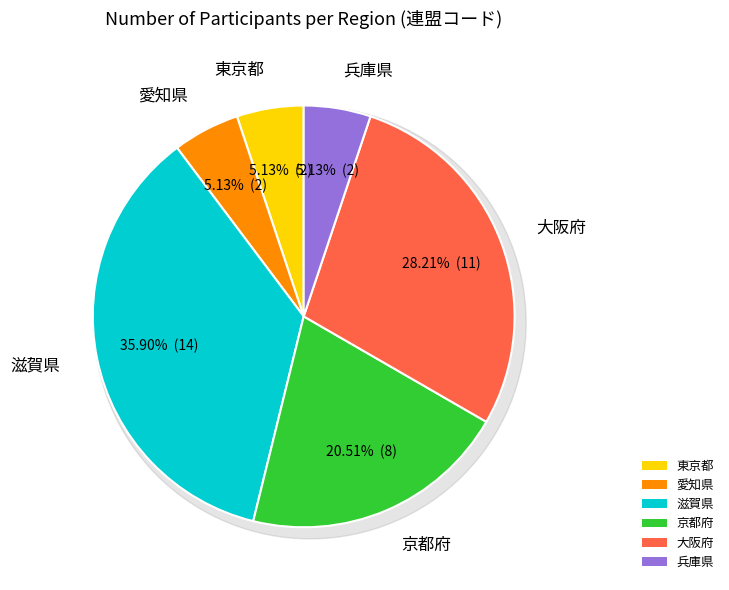

How many slices are in this pie chart?

6